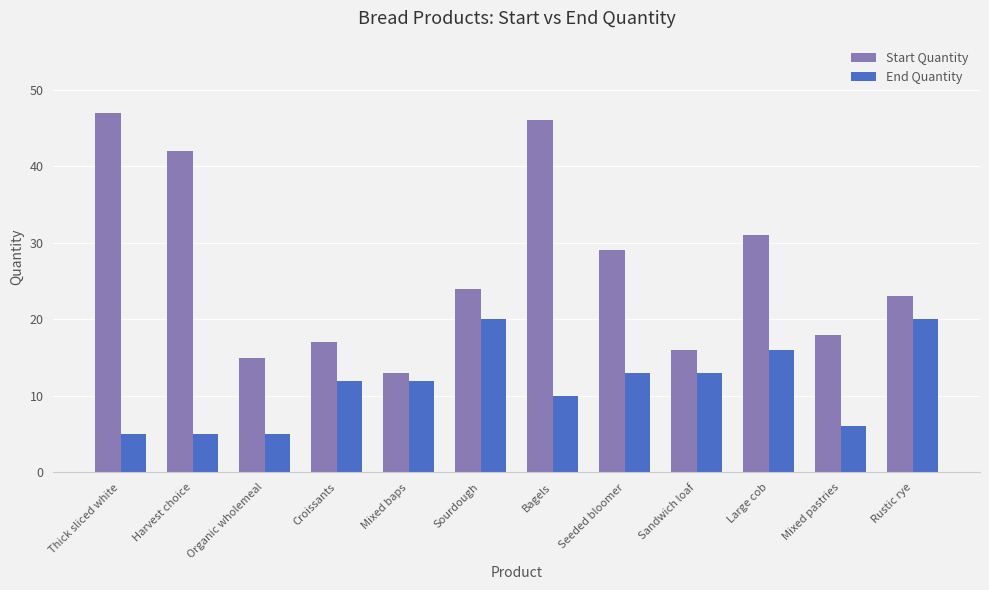

True or false: End Quantity has a value of 8 at Seeded bloomer.

False